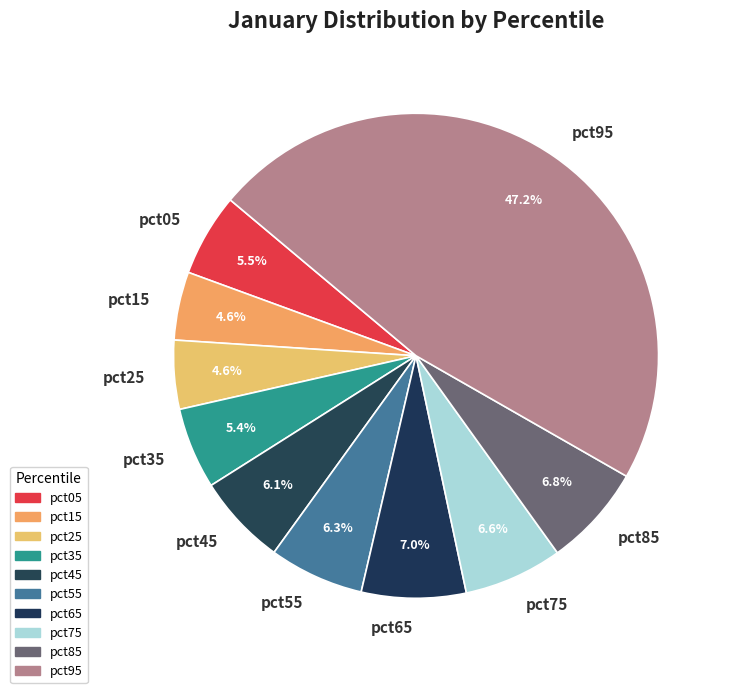

Between pct25 and pct45, which is larger?

pct45